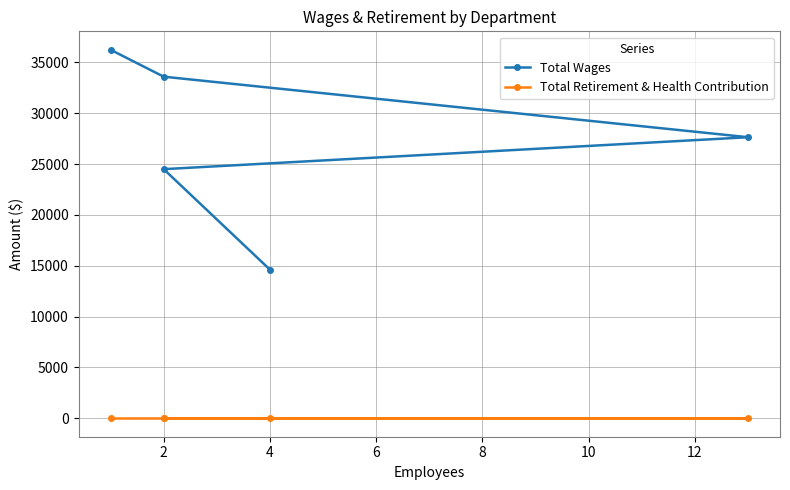

List the series in order of their peak value, lowest first.

Total Retirement & Health Contribution, Total Wages